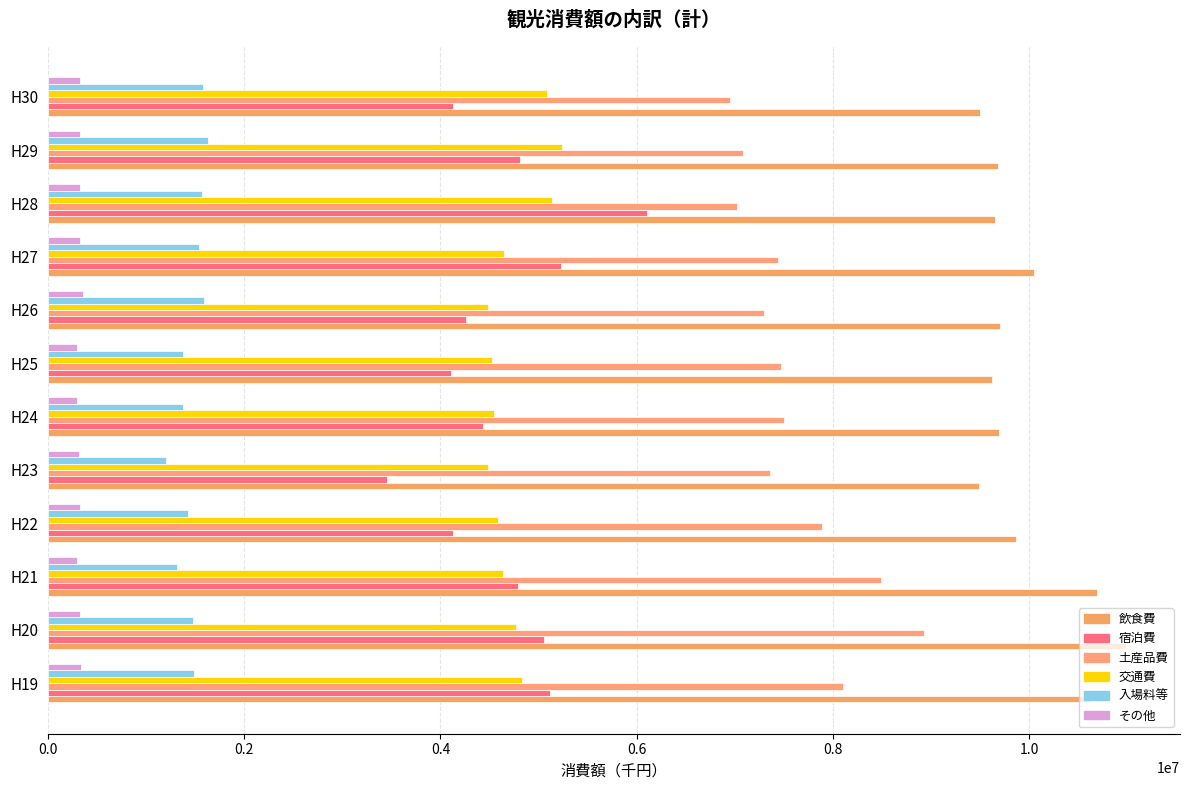

Reading left to right, extract all data points from this chart.

飲食費: 10606595	10984660	10687830	9865810	9485578	9689169	9621836	9697978	10044742	9644858	9683404	9498521
宿泊費: 5119778	5053237	4785106	4127419	3454468	4432611	4105270	4256091	5228326	6103242	4805934	4127069
土産品費: 8104835	8923916	8492870	7884967	7357277	7495198	7468591	7294469	7434089	7018580	7077392	6947711
交通費: 4829355	4769803	4640402	4581725	4482804	4549469	4523451	4480235	4646589	5137384	5237290	5081146
入場料等: 1488123	1478110	1318580	1431655	1202763	1374748	1378906	1595032	1535021	1567152	1634210	1579612
その他: 334004	324088	295281	328166	320235	298545	297242	356910	330126	328052	329341	324633